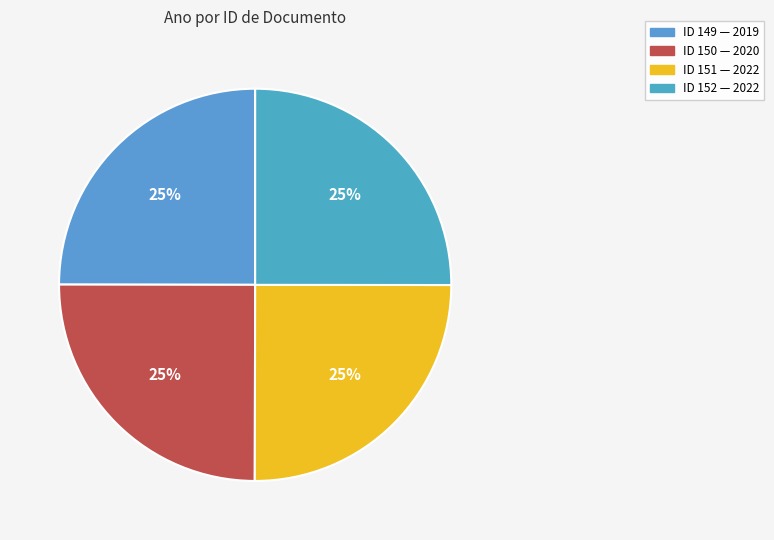

How many segments does this pie chart have?

4